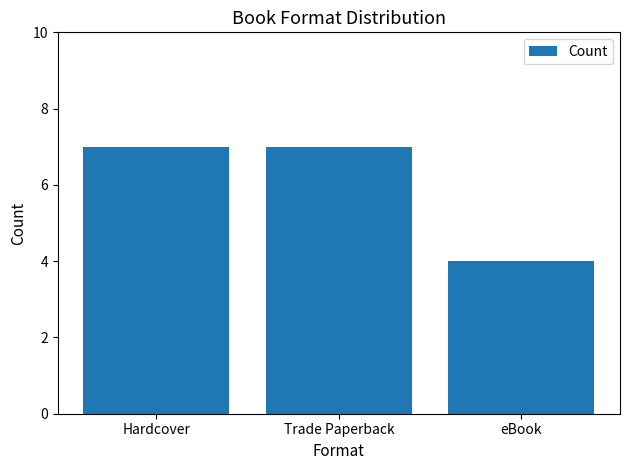

What is the maximum value shown in the chart?

7